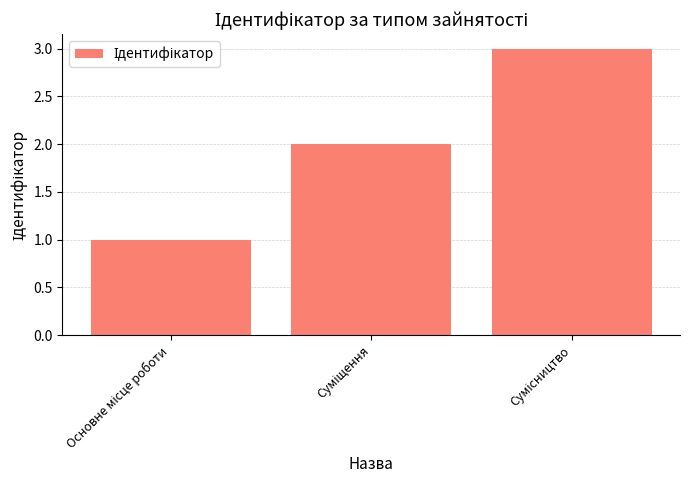

How many values are between 1 and 3?

3